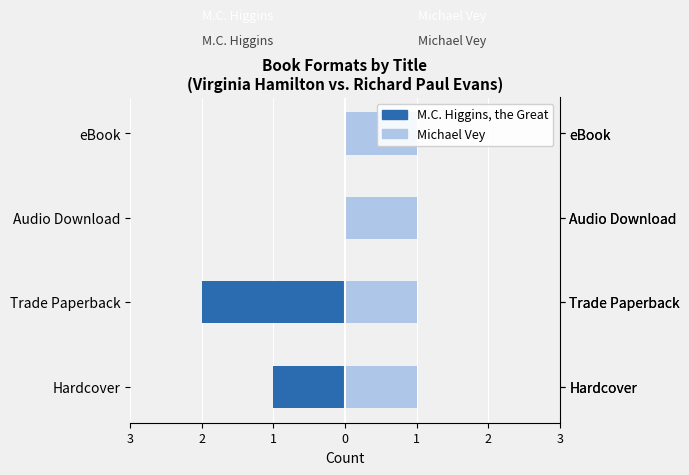

Are the bars grouped side by side (vs. stacked)?

Yes